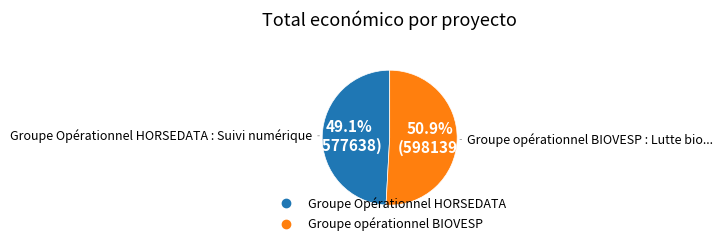

Which category has the biggest portion of the pie?

Groupe opérationnel BIOVESP